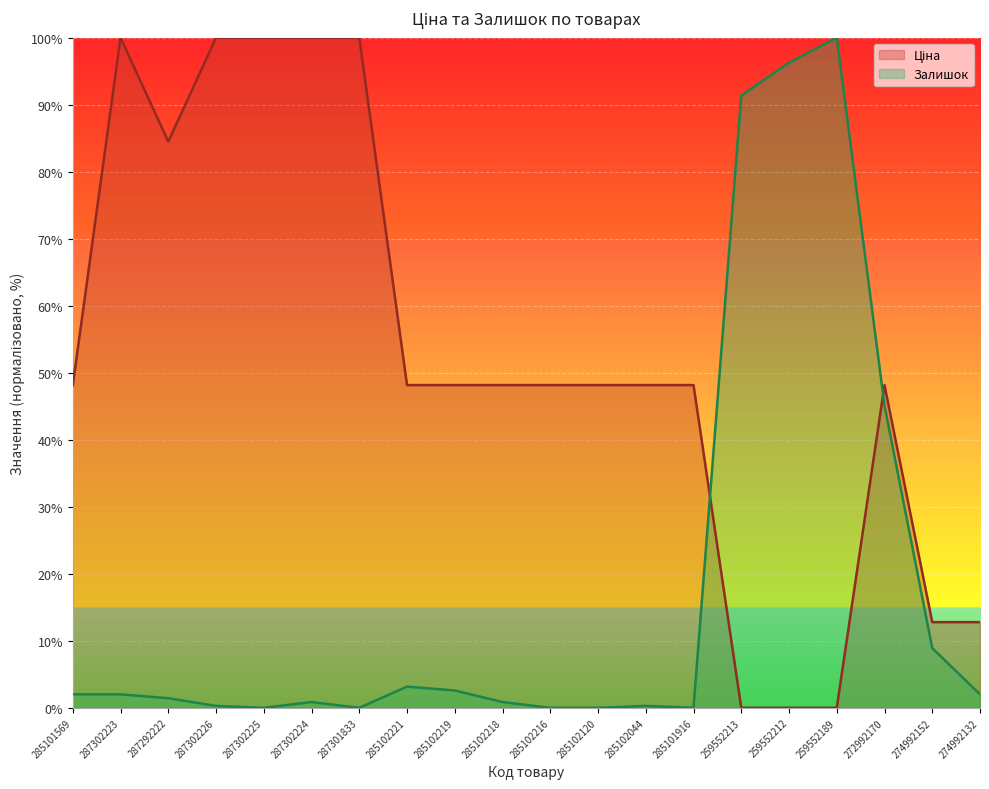

What is the total value across all series at 285102044?

48.5